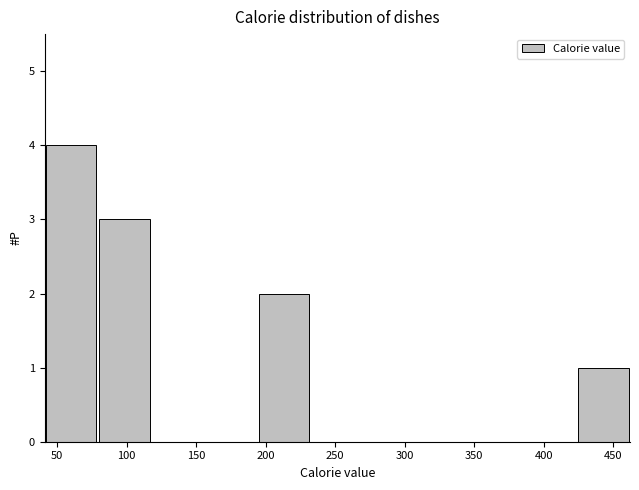

What is the height of the bar covering 195 to 230 on the x-axis? Neither the bar edges nor the heights are printed on the chart, so give them approximately, as read against the axes.

2